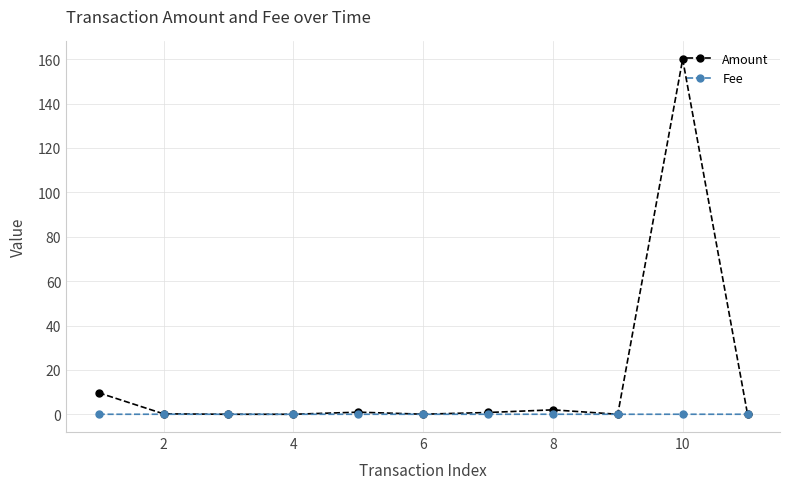

List the series in order of their peak value, highest first.

Amount, Fee